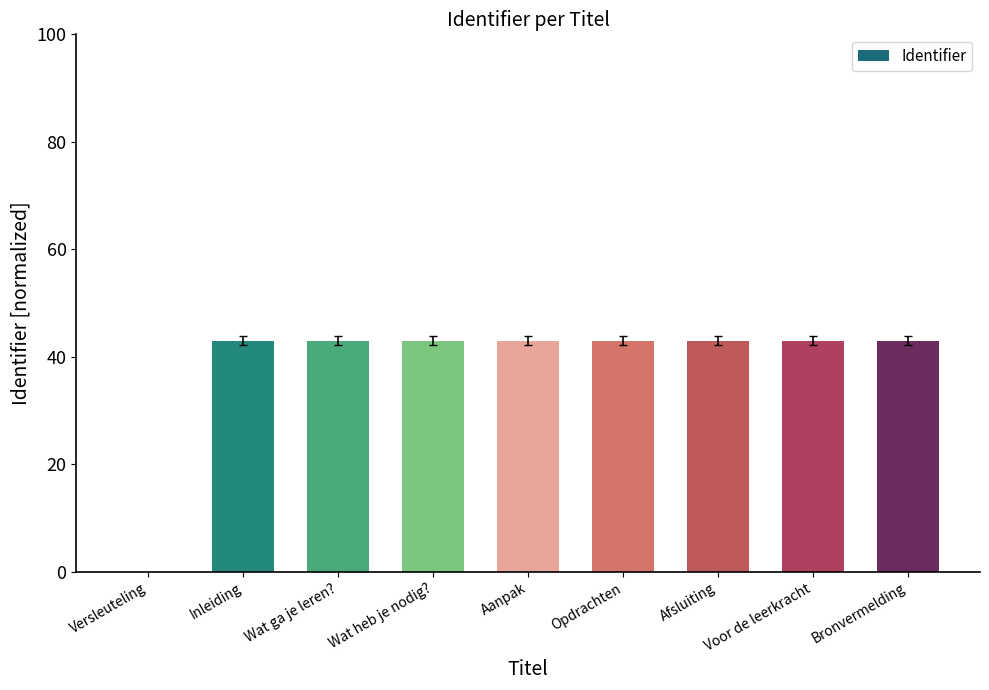

What is the ratio of the value at Afsluiting to the value at Wat ga je leren??

1.0